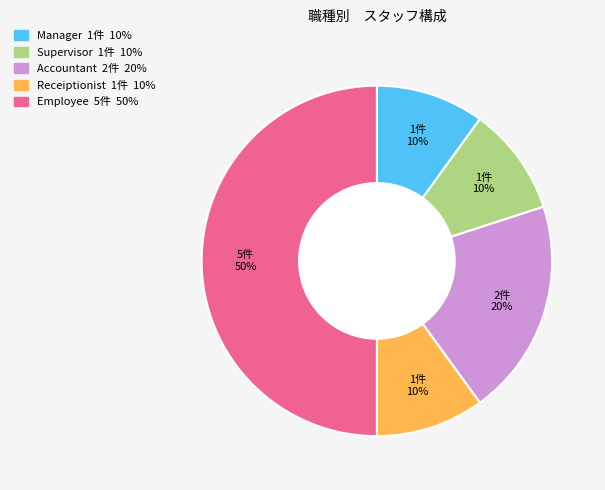

To the nearest percent, what is the difference between the largest and smallest slice percentages?

40%